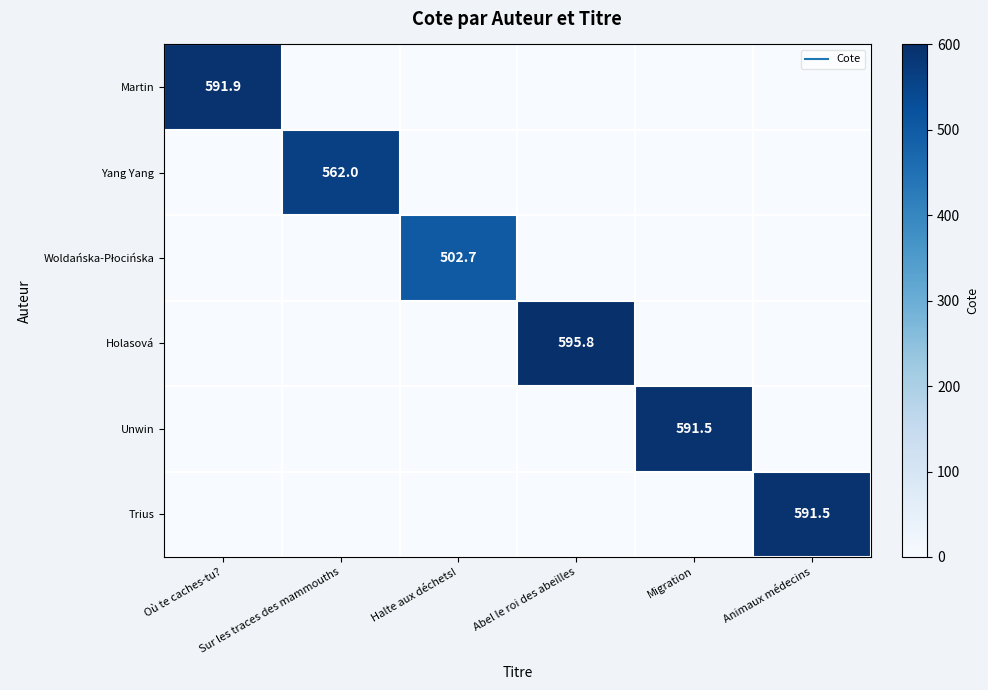

At which category is the sum across all series the highest?

Abel le roi des abeilles